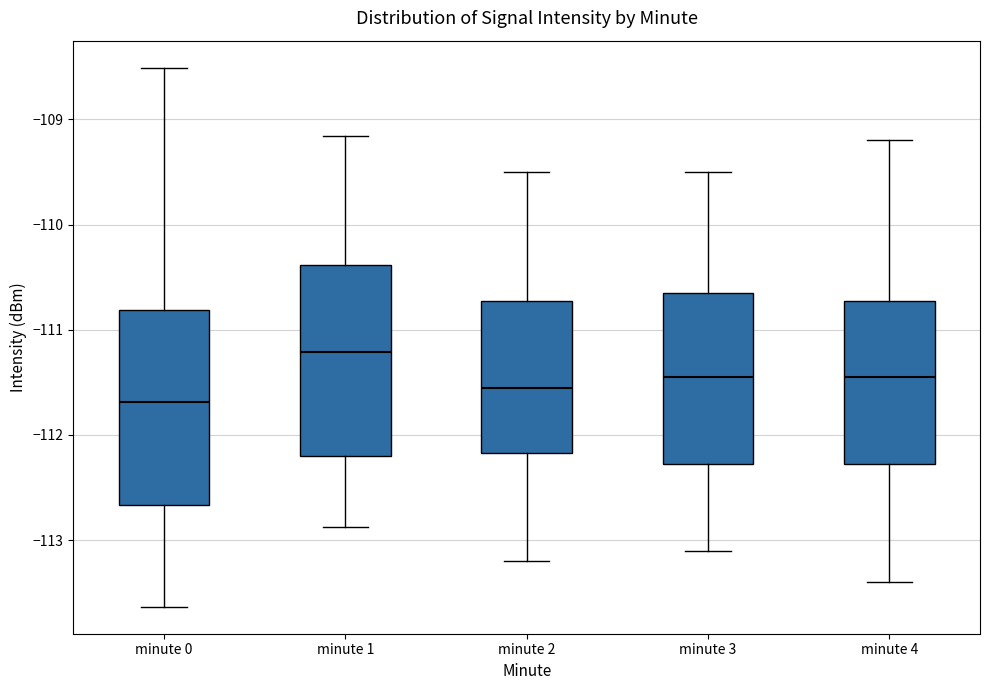

Reading left to right, transcribe this box plot: for each box, give where its median line is, the range the box spans, and where its two whiskers end, as read against the y-axis. The values are not printed on the chart, so give them approximately, as read against the axis.

minute 0: median -111.7, box -112.7 to -110.8, whiskers -113.6 to -108.5
minute 1: median -111.2, box -112.2 to -110.4, whiskers -112.9 to -109.2
minute 2: median -111.5, box -112.2 to -110.7, whiskers -113.2 to -109.5
minute 3: median -111.4, box -112.3 to -110.6, whiskers -113.1 to -109.5
minute 4: median -111.4, box -112.3 to -110.7, whiskers -113.4 to -109.2